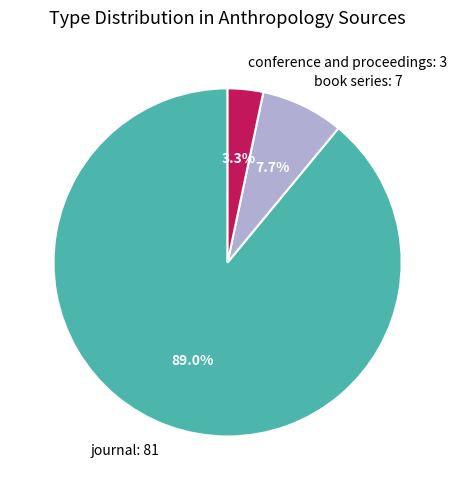

How many slices are in this pie chart?

3